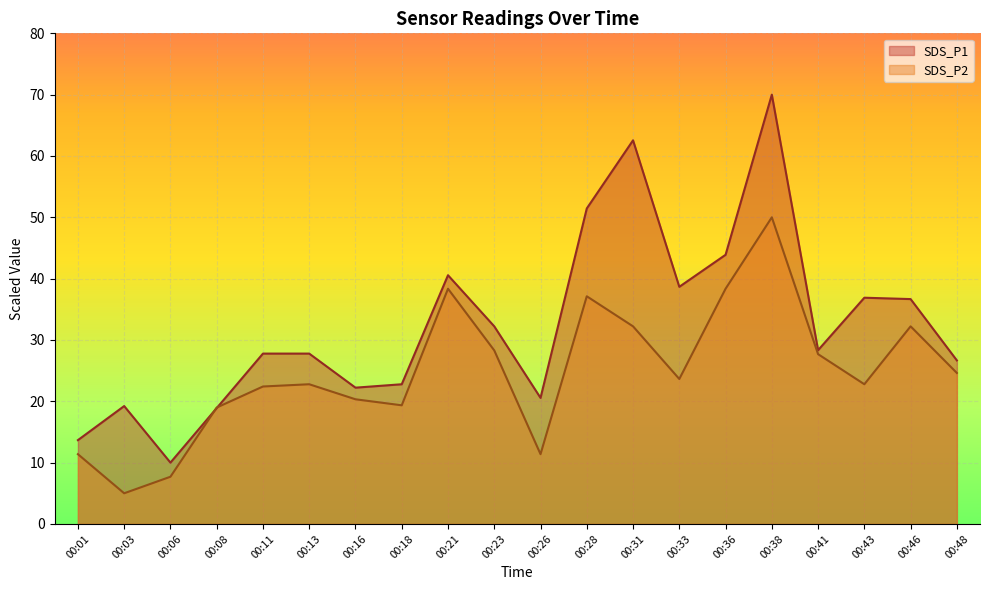

Is the value of SDS_P1 at 00:28 greater than the value of SDS_P2 at 00:46?

Yes